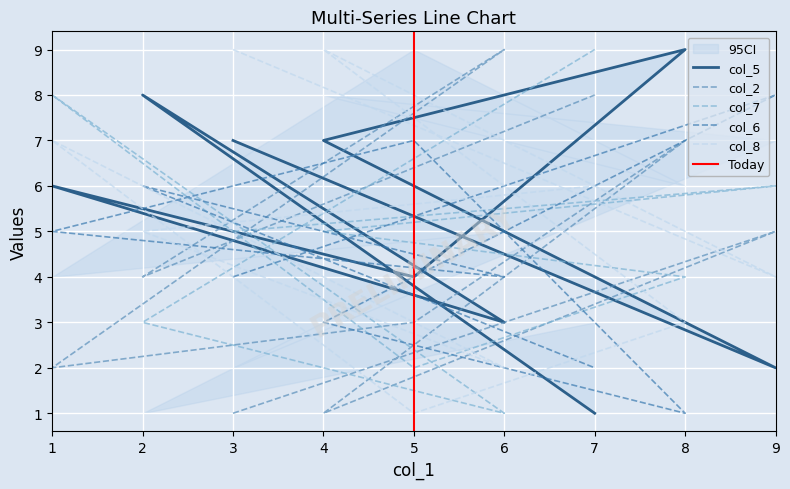

How many interior local peaks does the col_5 series have?

3